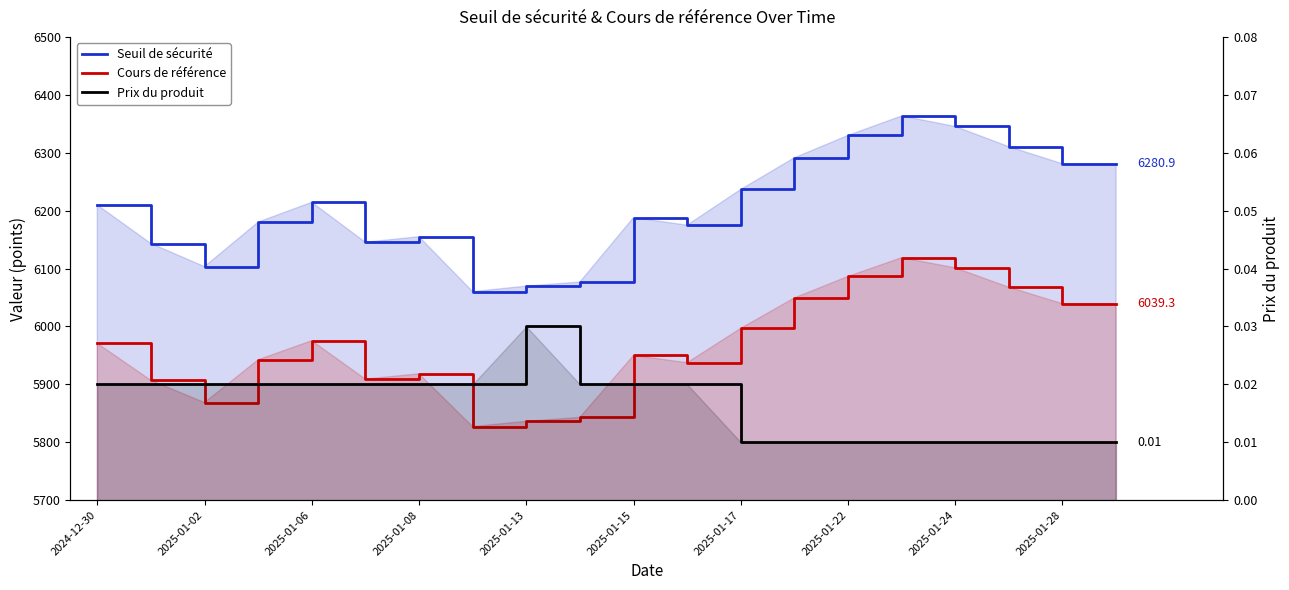

Is the value of Cours de référence at 2025-01-24 greater than the value of Seuil de sécurité at 2025-01-17?

No